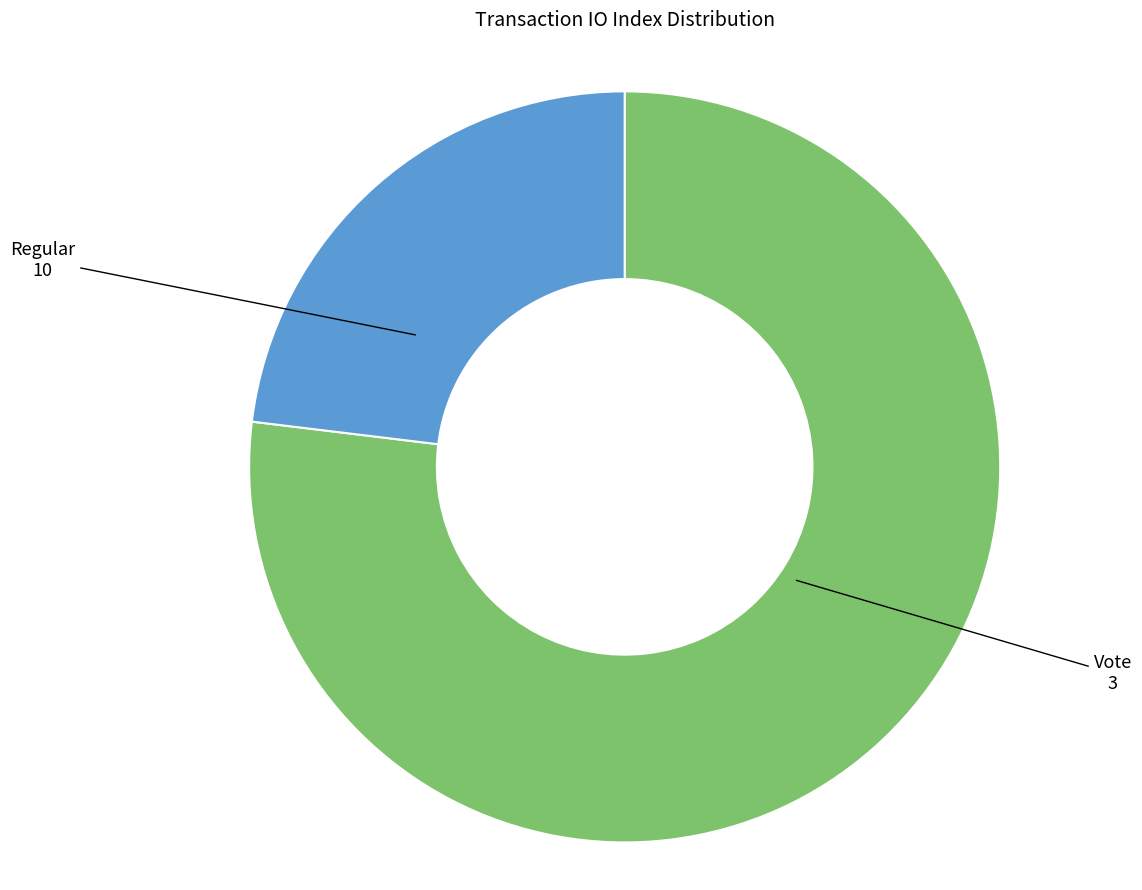

Rank the categories by value from highest to lowest.

Regular (io_index=10), Vote (io_index=3)